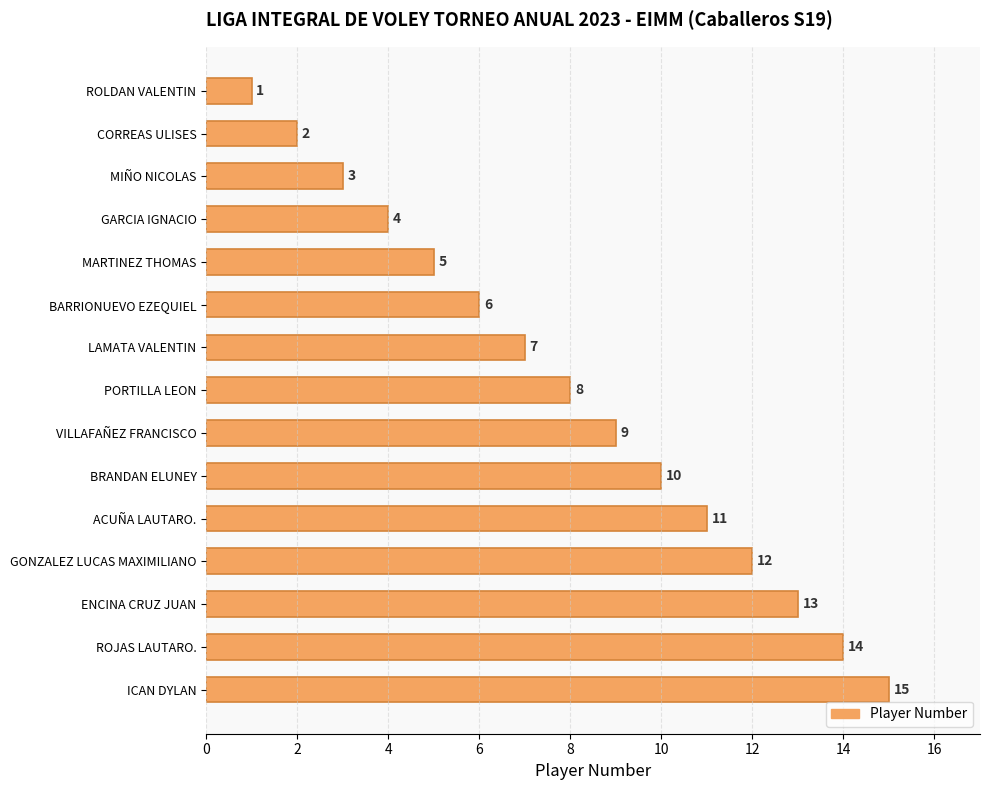

What is the average value?

8